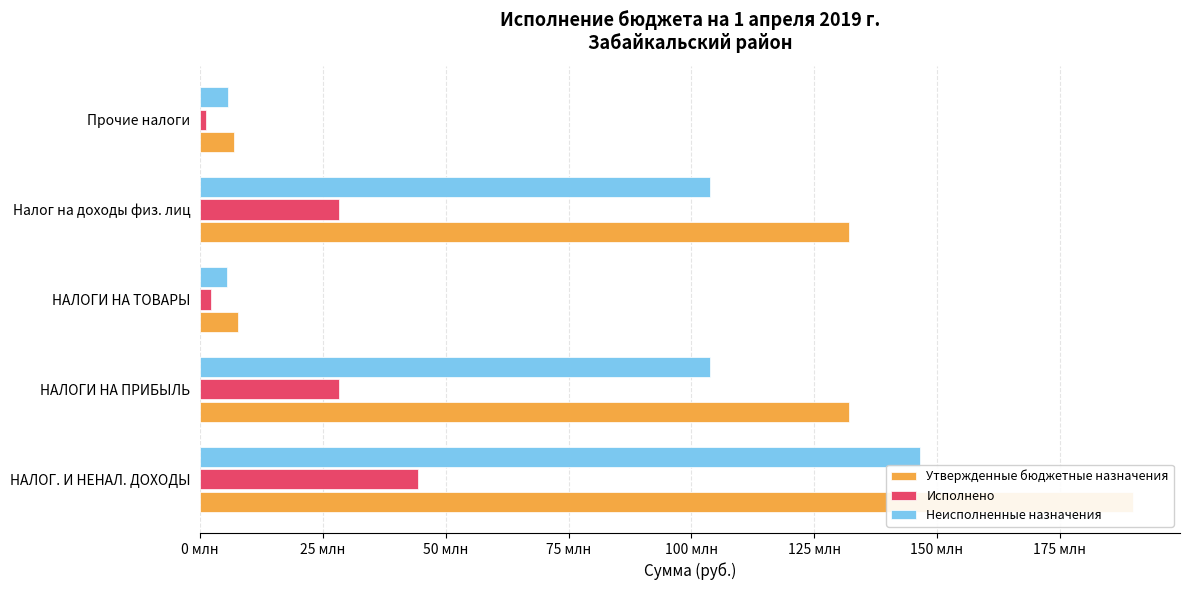

How many bars are there in each group?

3